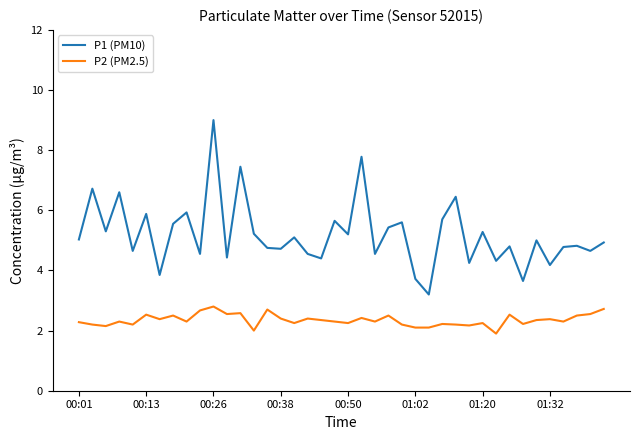

What is the minimum value for P2 (PM2.5)?

1.9